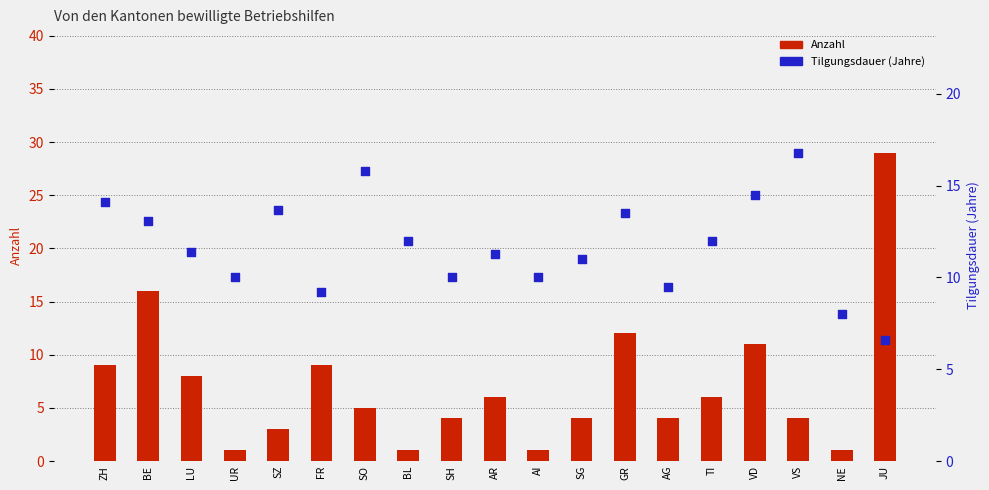

At which category is the sum across all series the highest?

JU